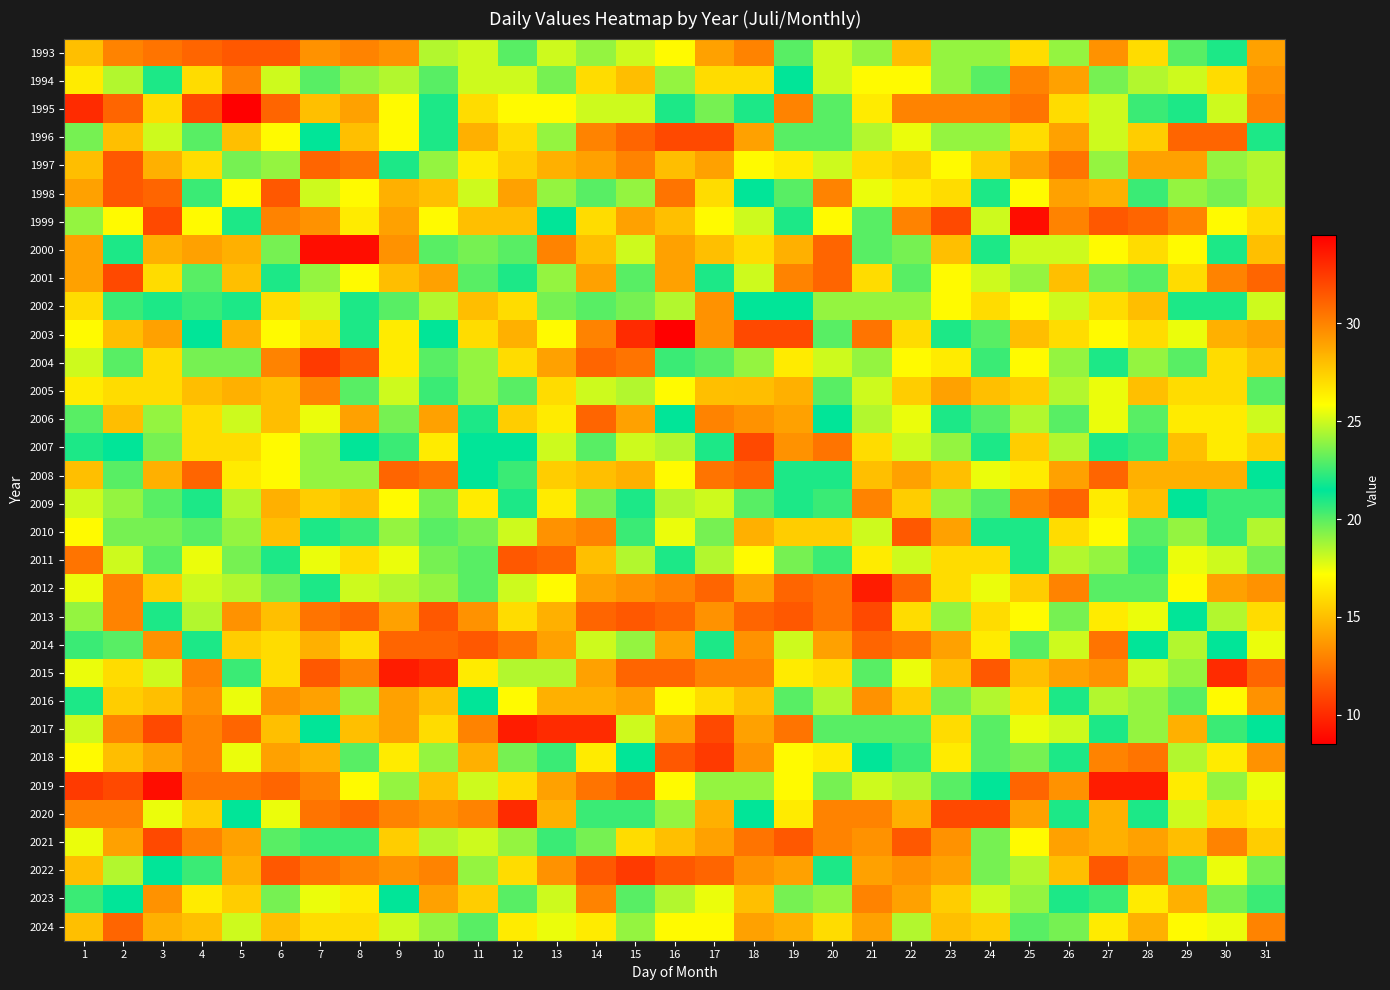

What is the difference between the highest and lowest values at 16?

23.5